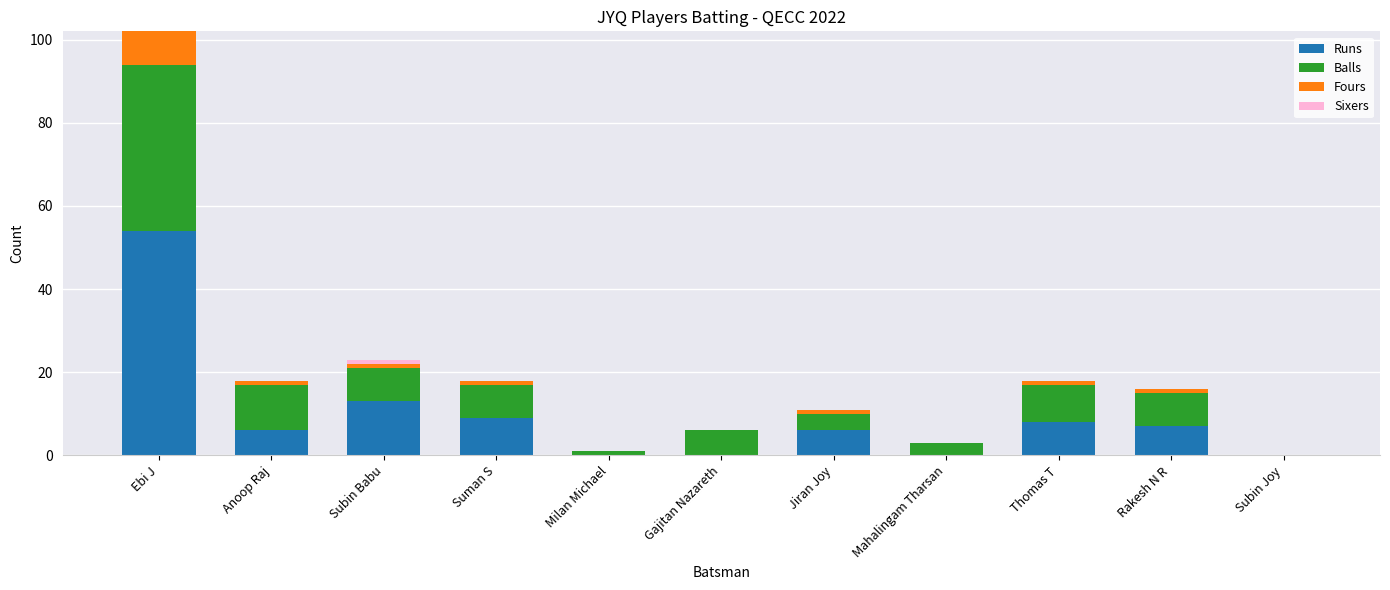

Count the number of categories in the chart.

11